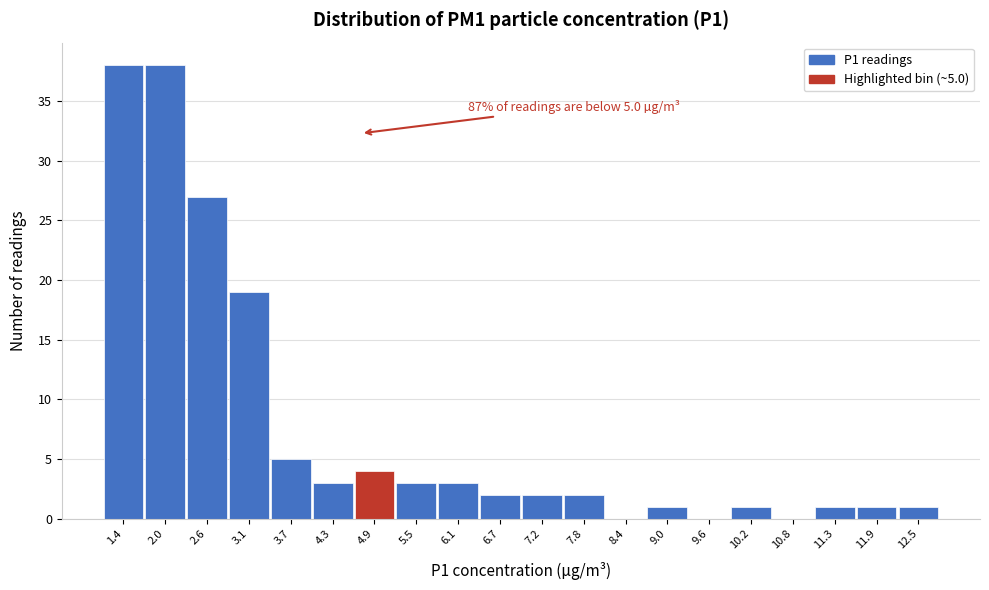

Reading left to right, list all the values displayed in this chart.

1.4=38	2.0=38	2.6=27	3.1=19	3.7=5	4.3=3	4.9=4	5.5=3	6.1=3	6.7=2	7.2=2	7.8=2	8.4=0	9.0=1	9.6=0	10.2=1	10.8=0	11.3=1	11.9=1	12.5=1